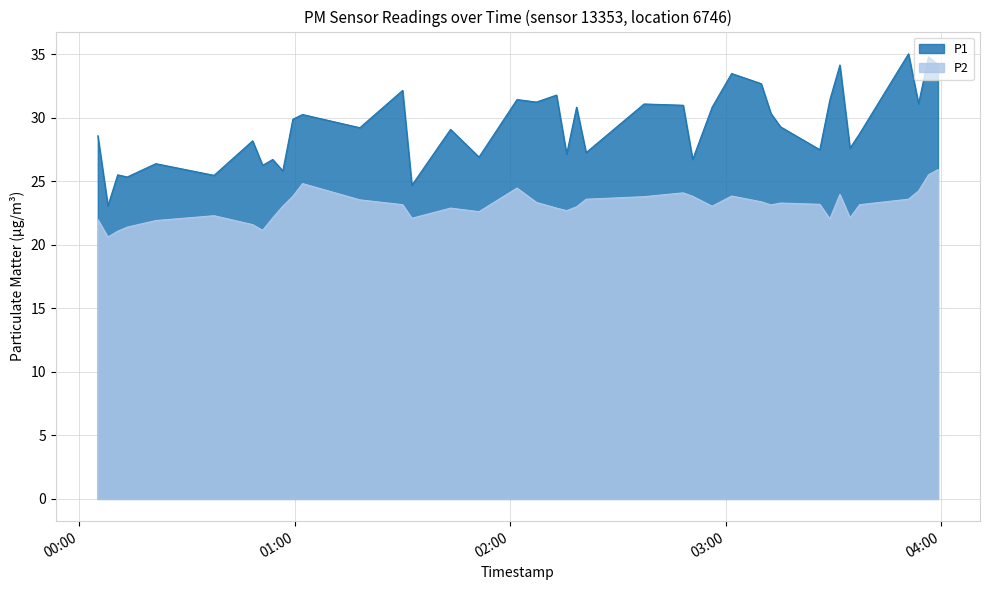

What is the lowest value of the P1 series?

23.1